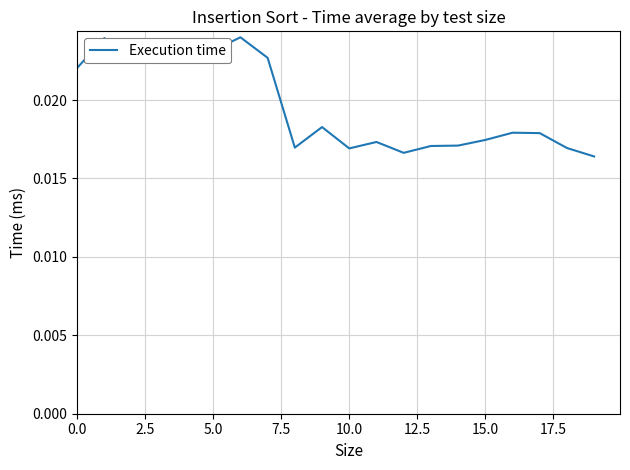

Does the chart have visible grid lines?

Yes